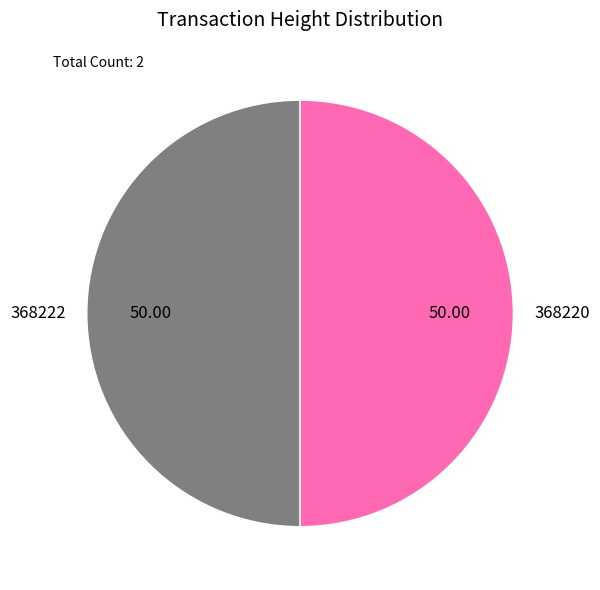

What is the ratio of the value at 368220 to the value at 368222?

1.0